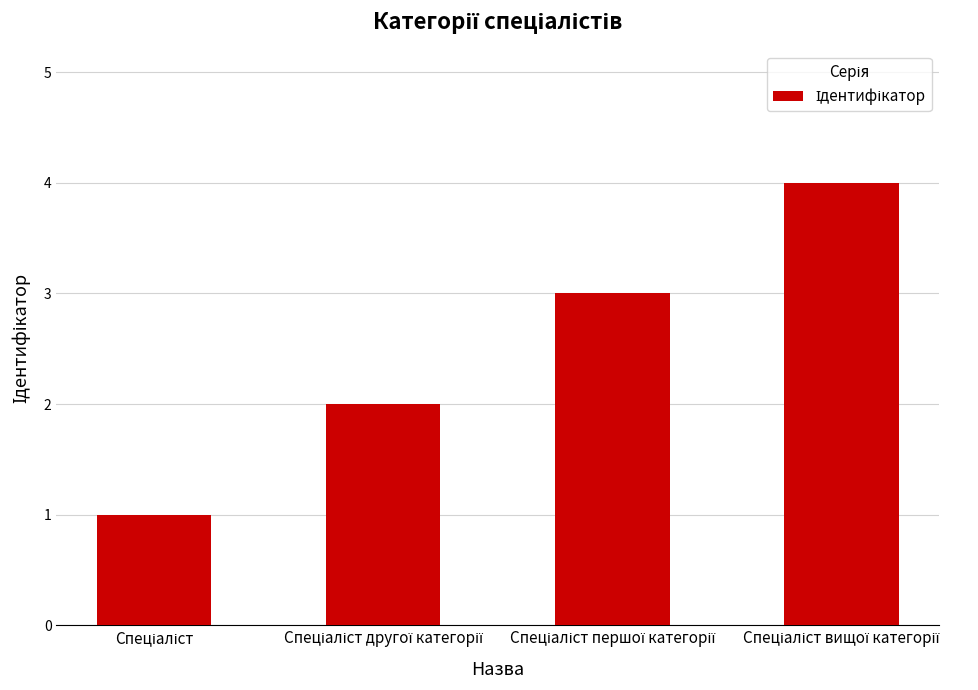

What is the difference between the maximum and minimum values?

3